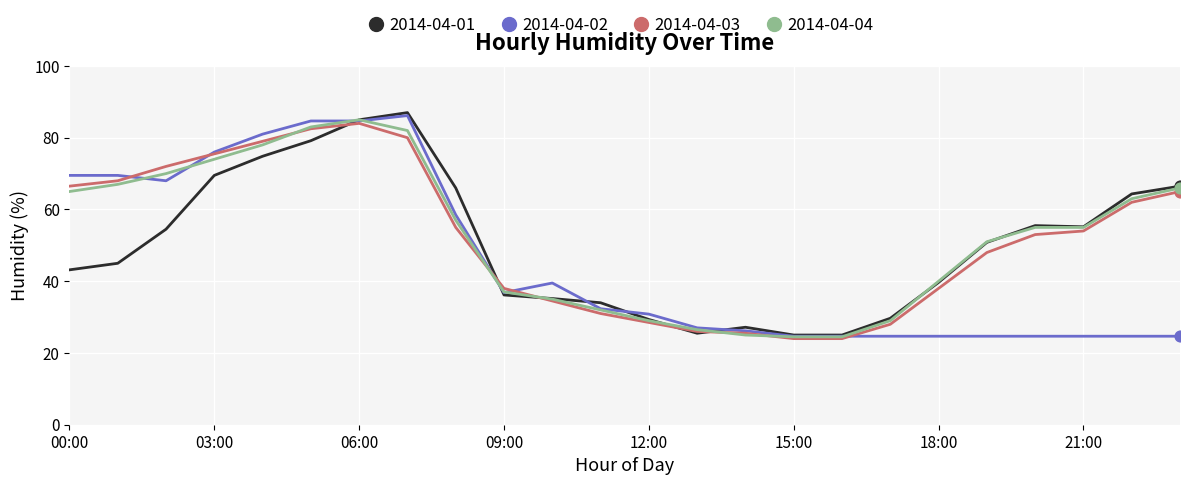

What is the highest value of the 2014-04-01 series?

87.0